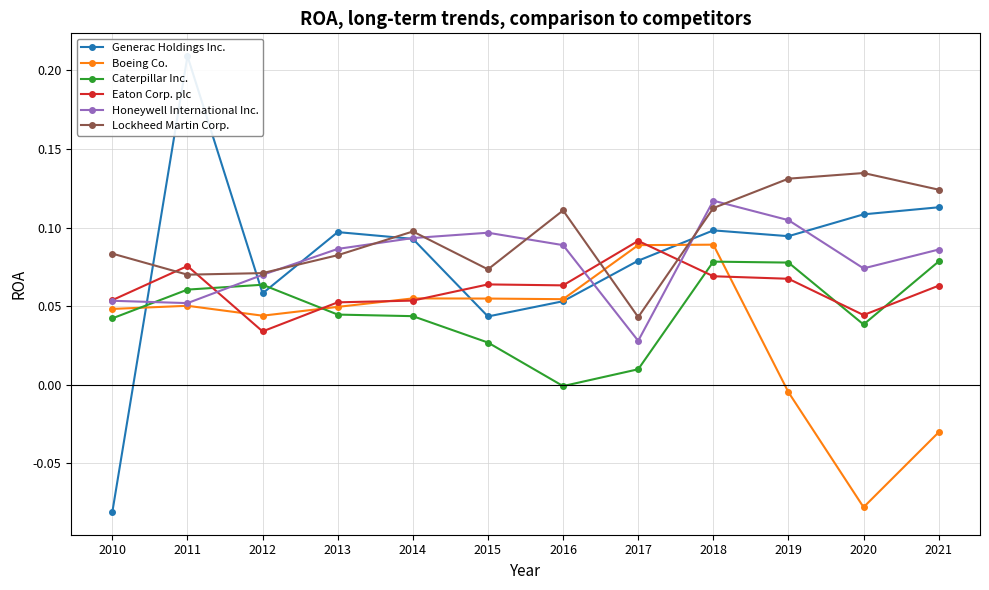

Which has a higher value, 2016 or 2017?

2017